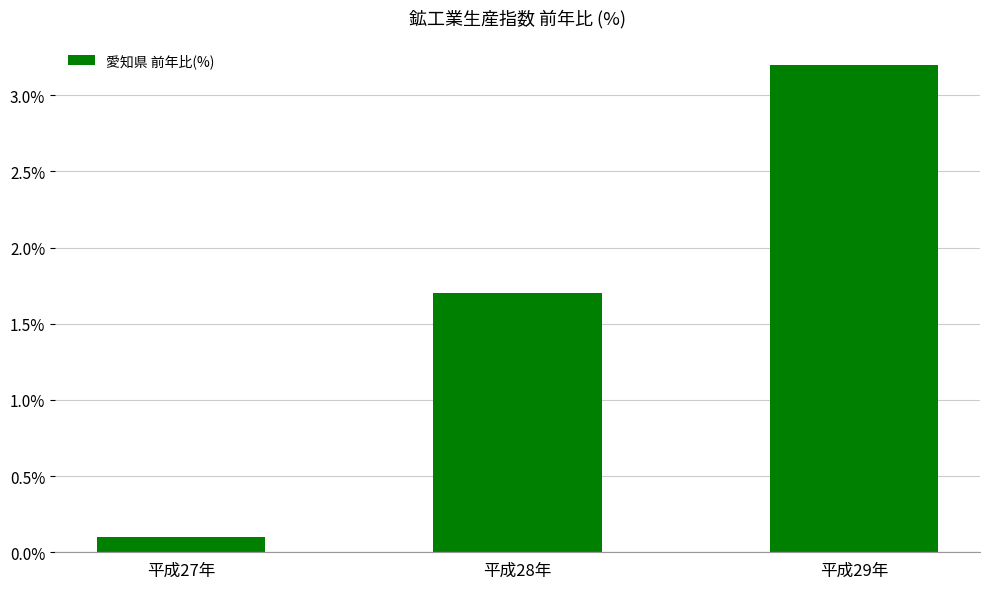

List the labels in order of value, largest first.

平成29年, 平成28年, 平成27年